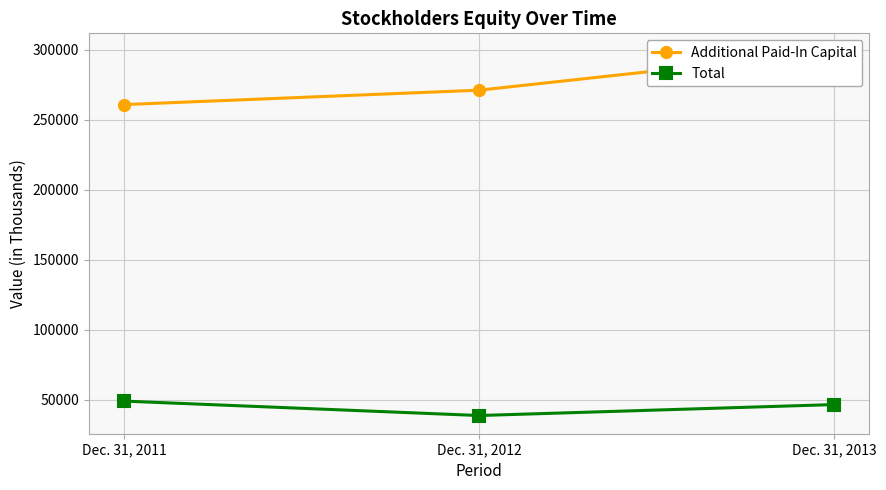

Which series has the largest range (max minus min)?

Additional Paid-In Capital